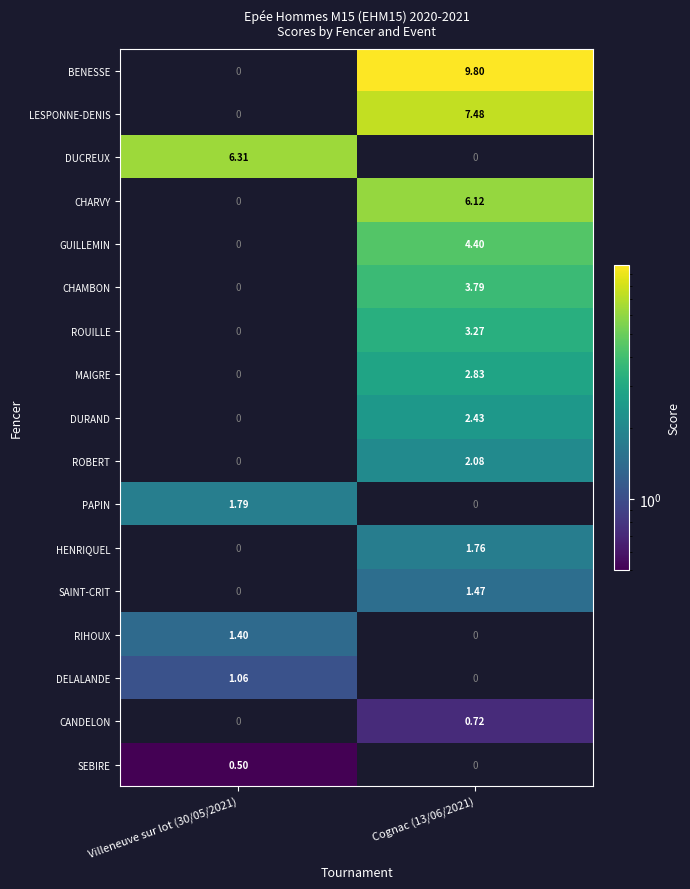

List the series in order of their peak value, lowest first.

SEBIRE, CANDELON, DELALANDE, RIHOUX, SAINT-CRIT, HENRIQUEL, PAPIN, ROBERT, DURAND, MAIGRE, ROUILLE, CHAMBON, GUILLEMIN, CHARVY, DUCREUX, LESPONNE-DENIS, BENESSE